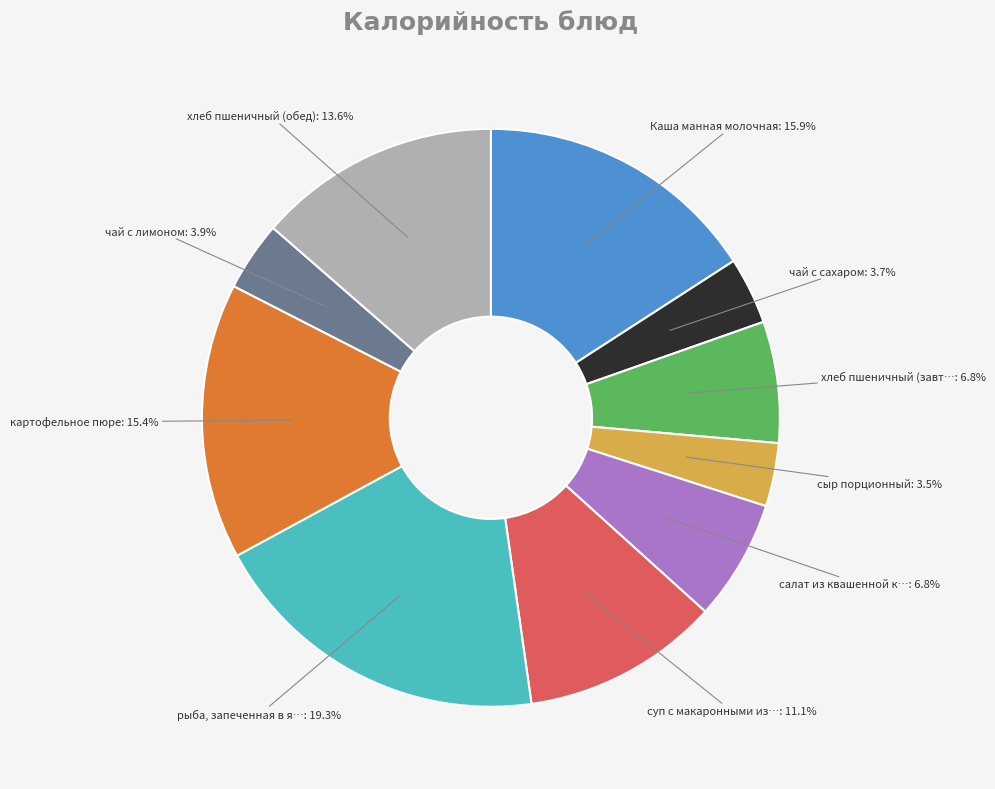

What percentage is NOT represented by сыр порционный?

96.5%